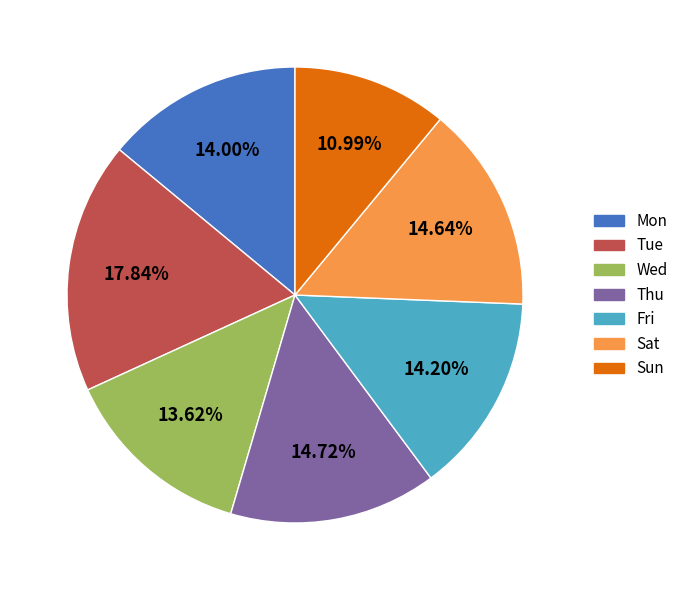

Which slice is the smallest?

Sun